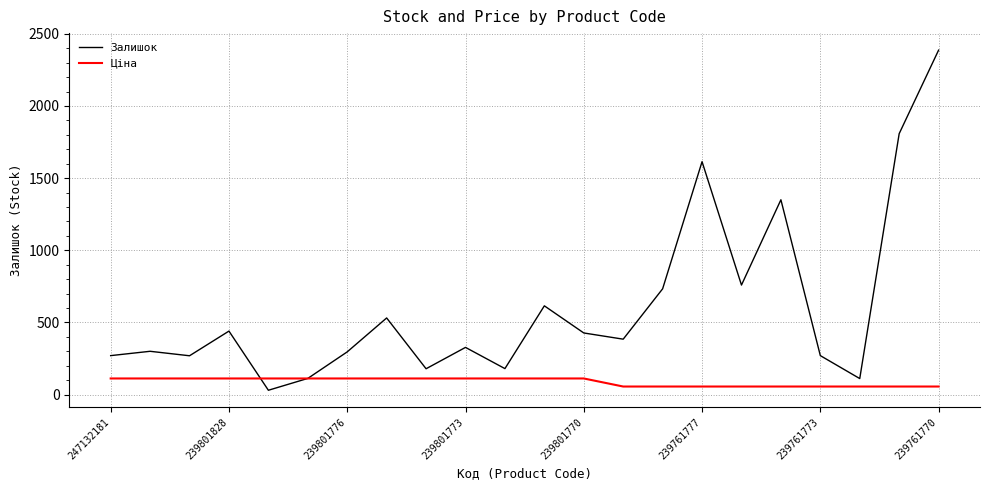

List the series in order of their overall mean, lowest first.

Ціна, Залишок